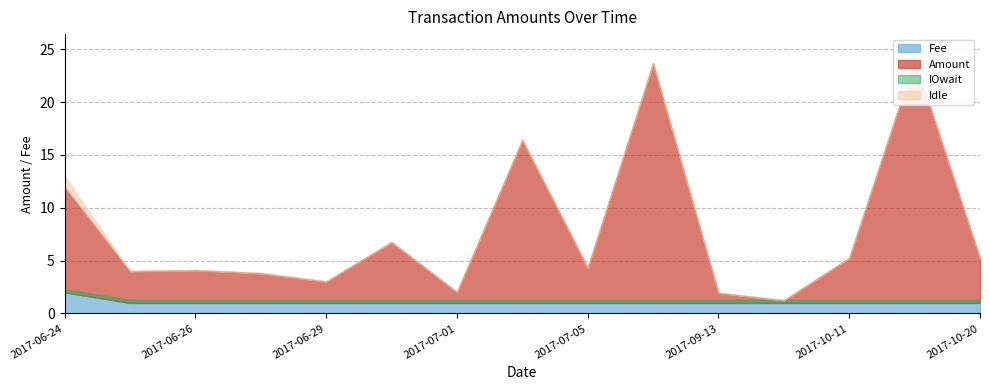

True or false: Fee and Amount intersect in this chart.

True